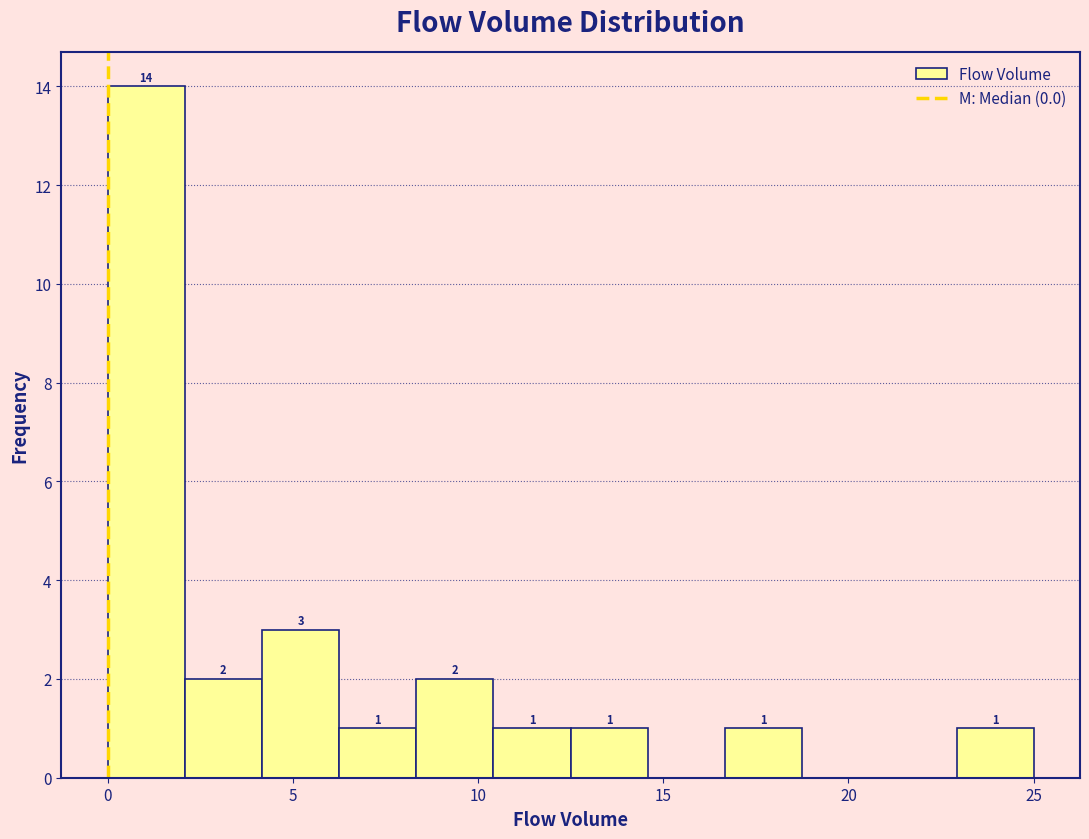

Which range on the x-axis has the tallest bar?

0.0 to 2.0